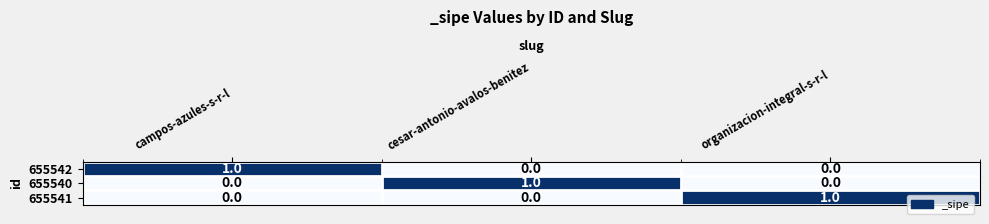

How many 655540 values are between 0 and 1?

3